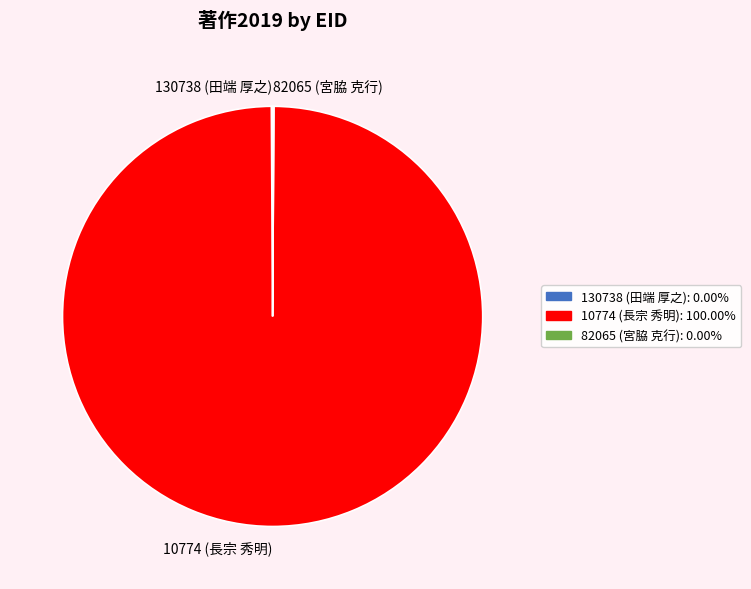

Which category accounts for the majority?

10774 (長宗 秀明)